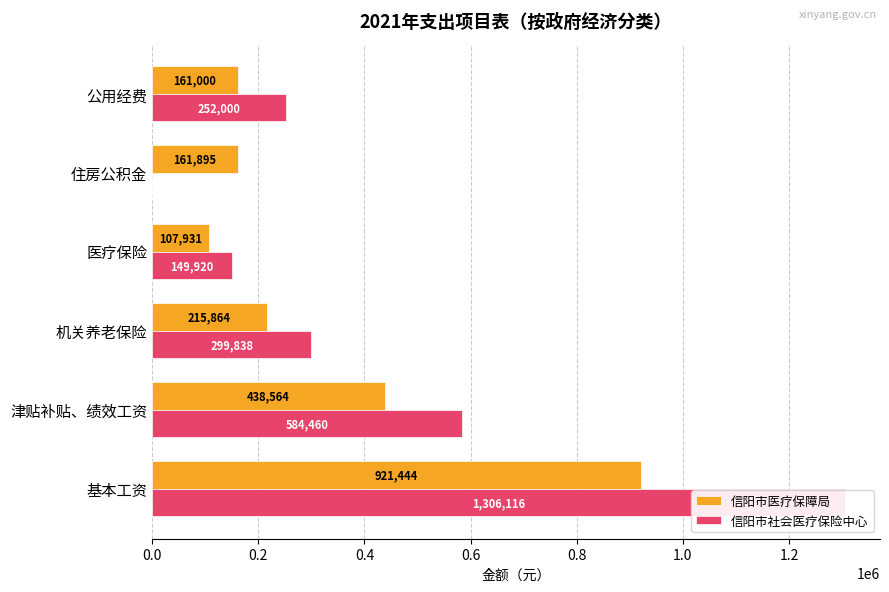

Which series has the largest range (max minus min)?

信阳市社会医疗保险中心